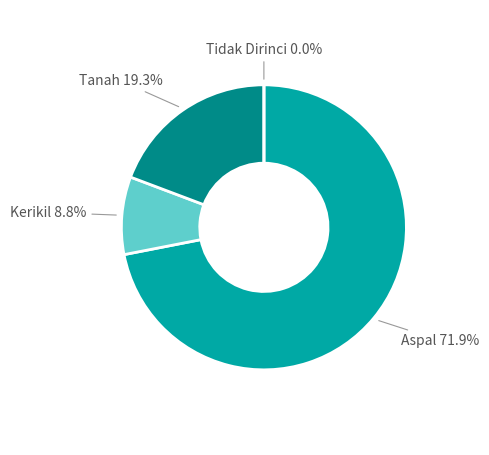

Which slice is the largest?

Aspal